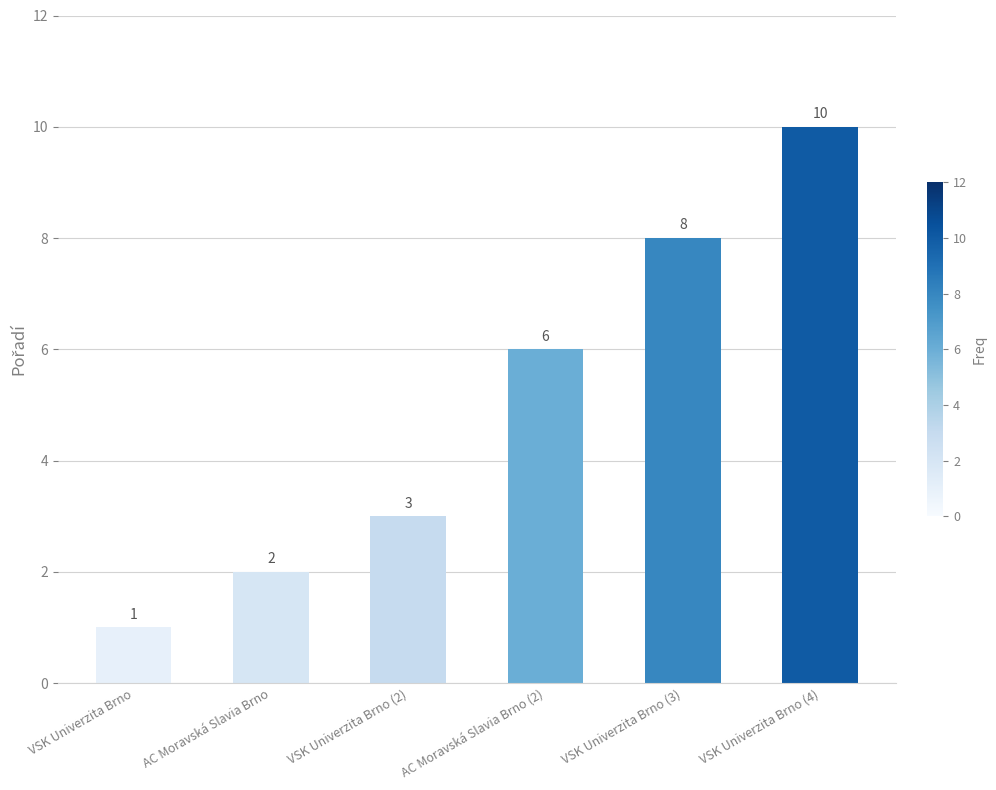

List the labels in order of value, smallest first.

VSK Univerzita Brno, AC Moravská Slavia Brno, VSK Univerzita Brno (2), AC Moravská Slavia Brno (2), VSK Univerzita Brno (3), VSK Univerzita Brno (4)